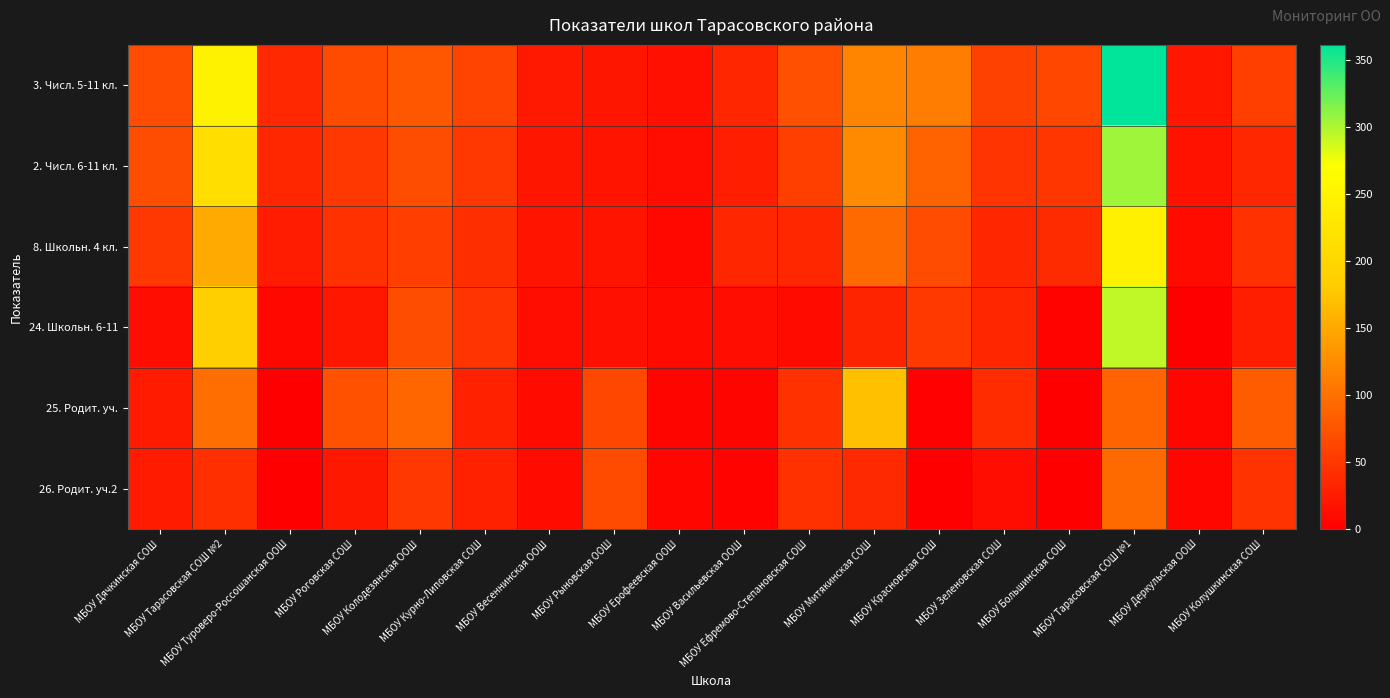

Which series has the largest total across all categories?

3. Числ. 5-11 кл.